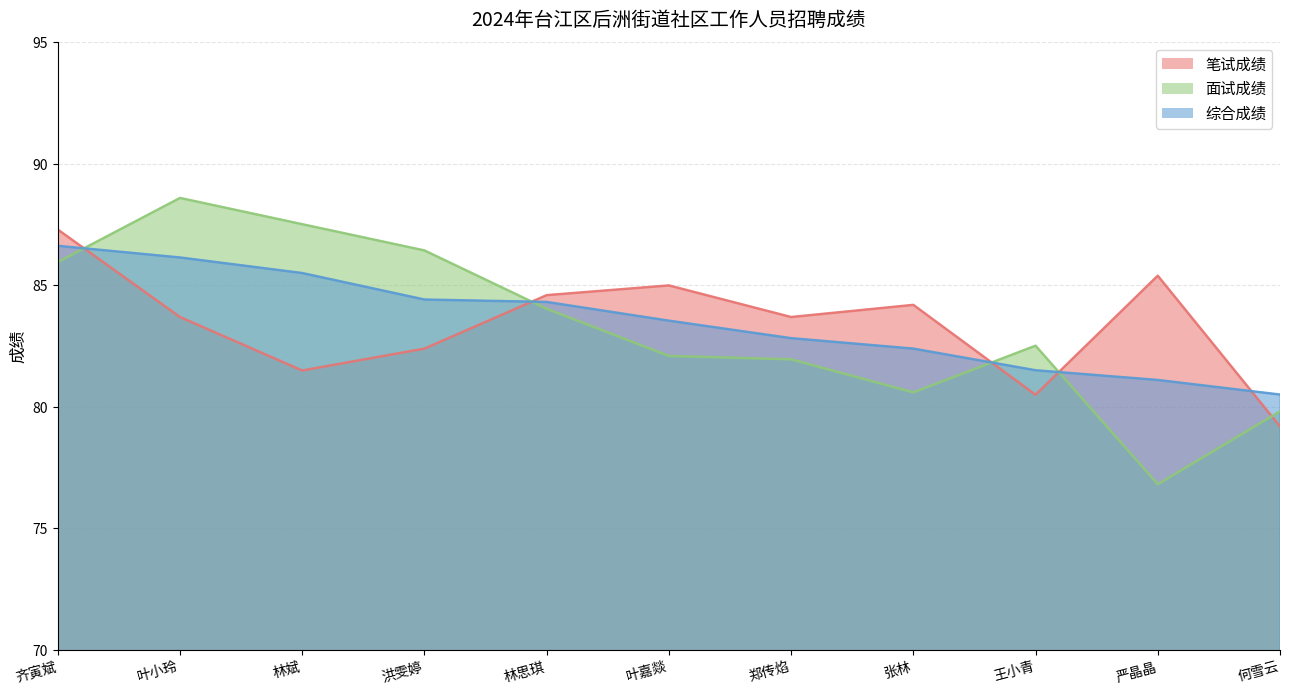

Does the chart have visible grid lines?

Yes